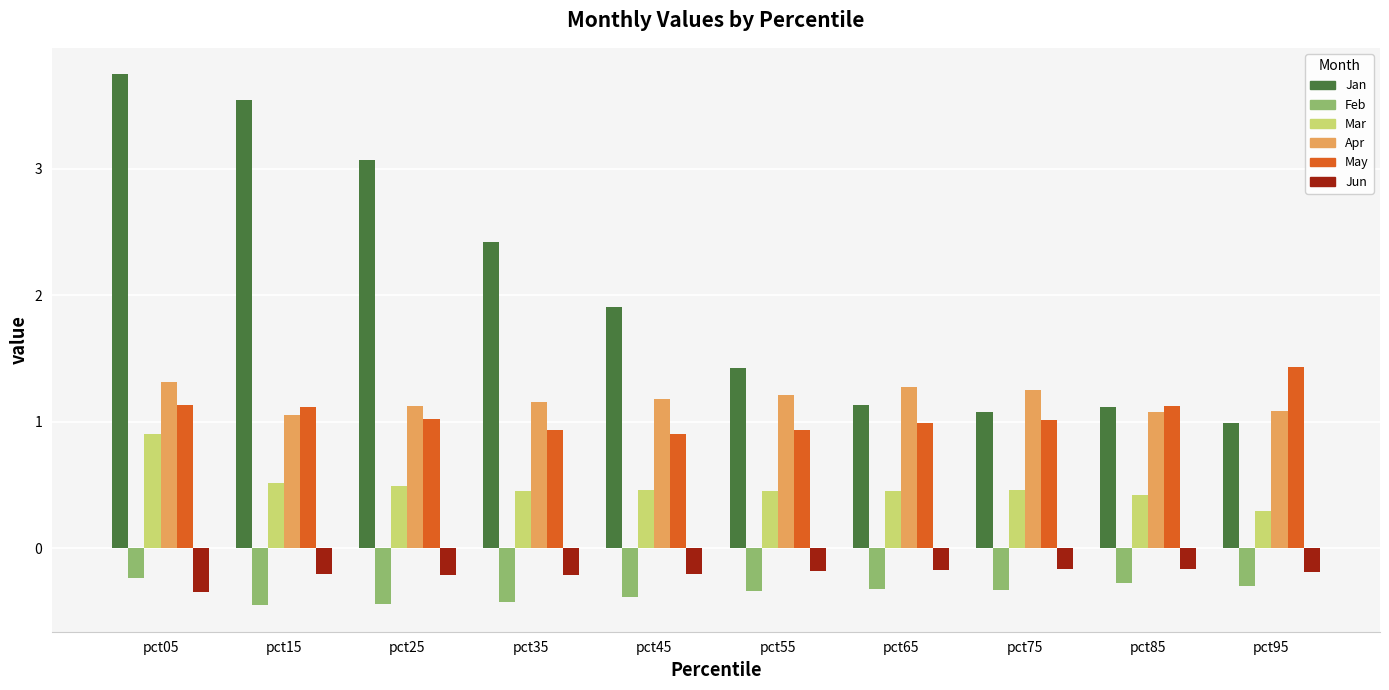

At which category is the sum across all series the highest?

pct05